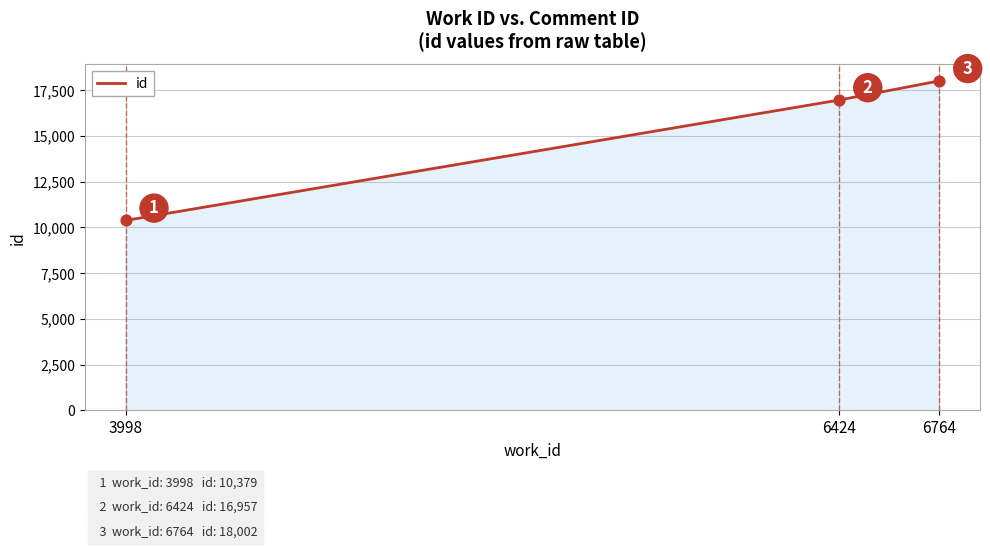

What is the ratio of the value at 6764 to the value at 6424?

1.1